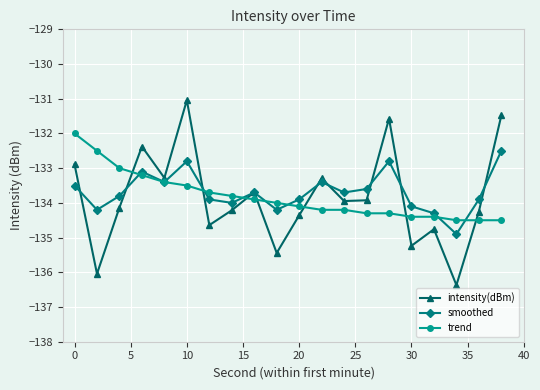

Which series has the widest spread of values?

intensity(dBm)